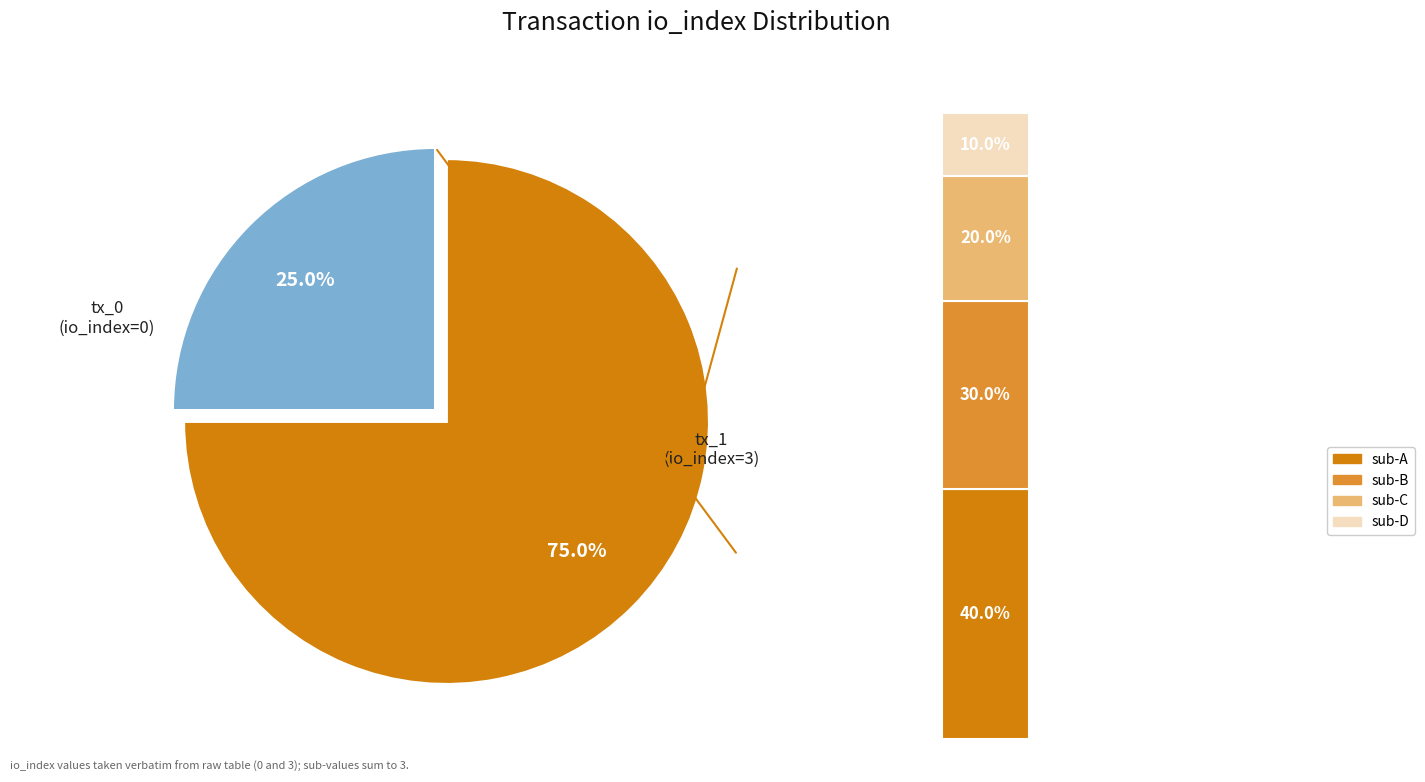

Count the number of slices in the pie.

2